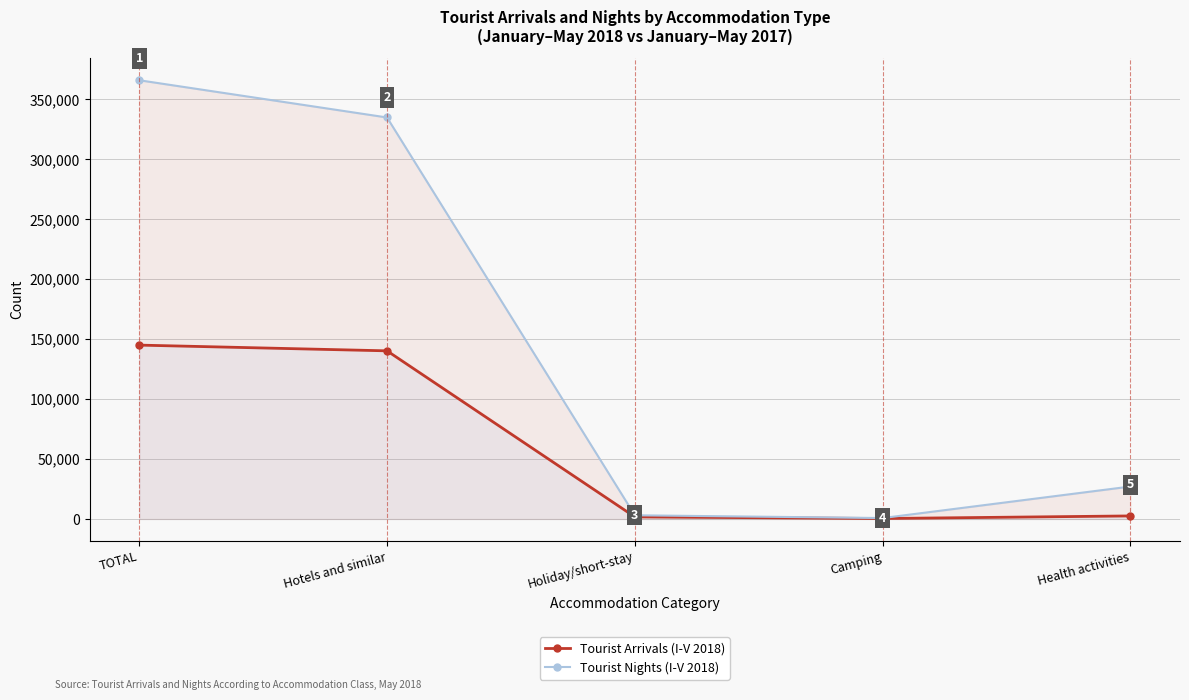

Reading right to left, what are all the values shown in this chart?

Tourist Arrivals (I-V 2018): 2586	423	1773	140278	145060
Tourist Nights (I-V 2018): 27112	817	3122	334916	365967